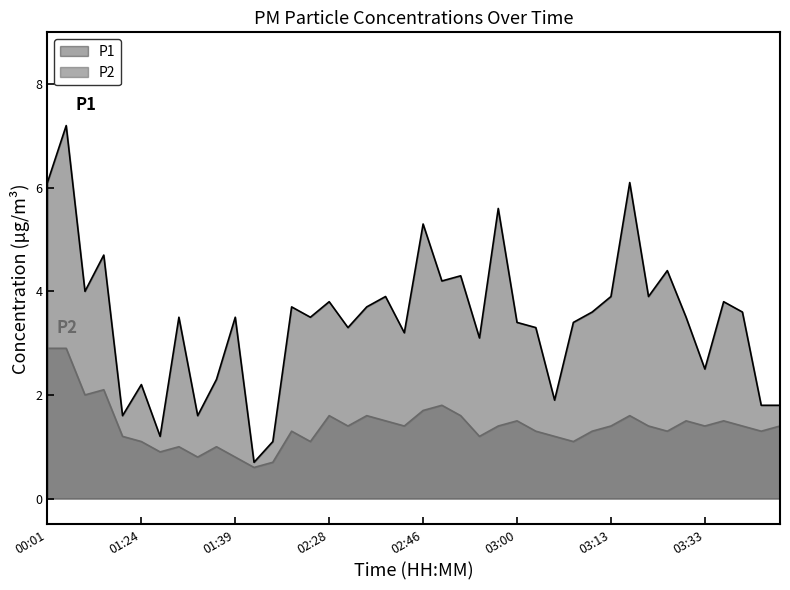

What is the greatest value displayed?

7.2